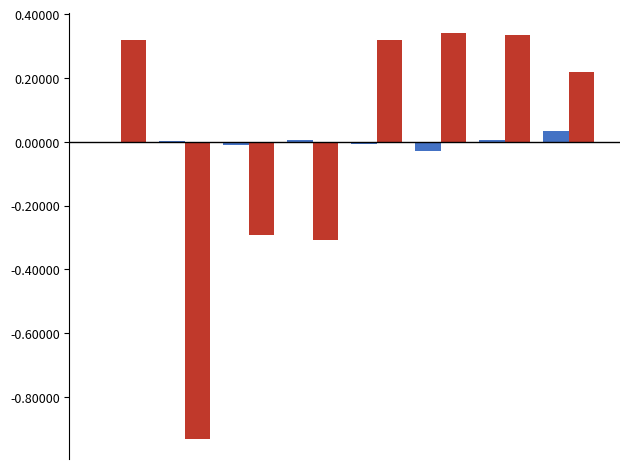

Reading left to right, transcribe all the data shown in this chart.

EID: -0.0	0.0	-0.0	0.0	-0.0	-0.0	0.0	0.0
OWNER: 0.3	-0.9	-0.3	-0.3	0.3	0.3	0.3	0.2